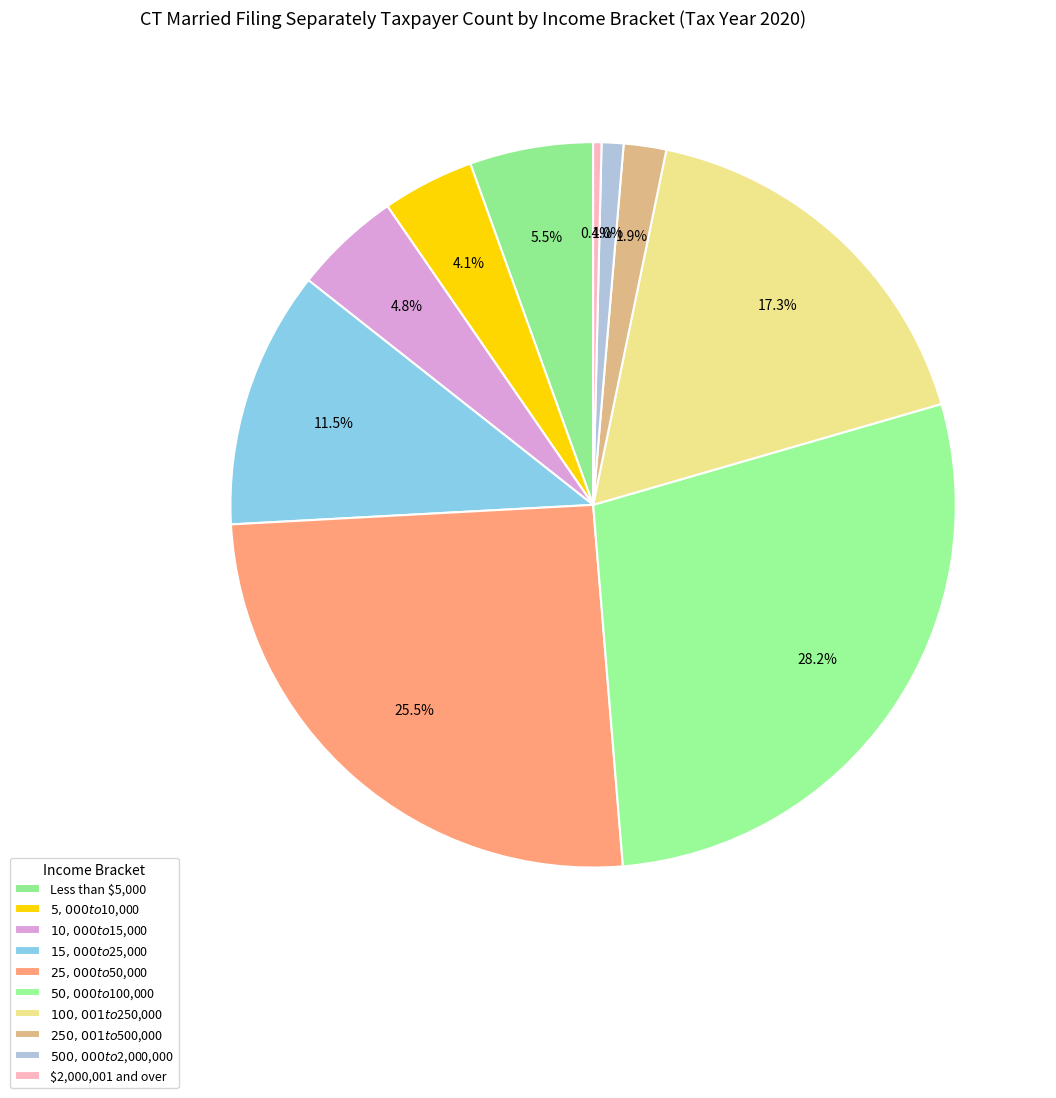

Count the number of slices in the pie.

10